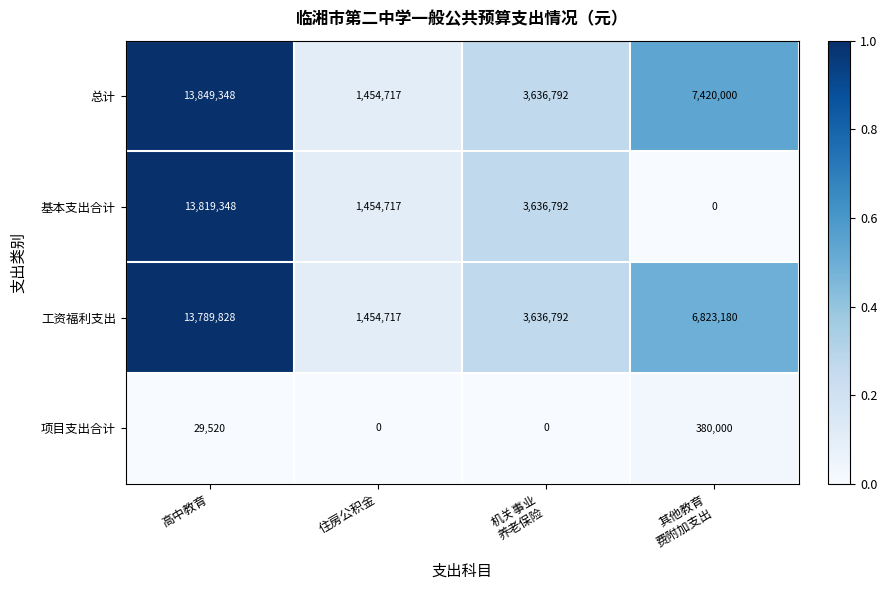

Rank the series by their maximum value, from lowest to highest.

项目支出合计, 工资福利支出, 基本支出合计, 总计